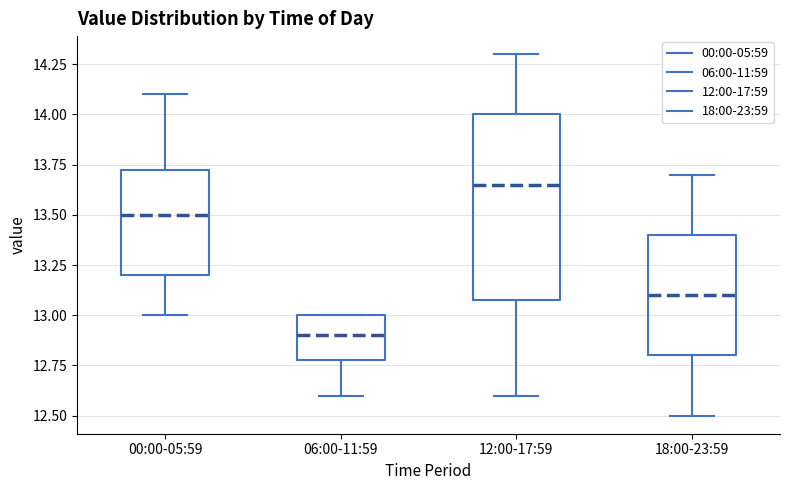

Which box has the lowest median line?

06:00-11:59